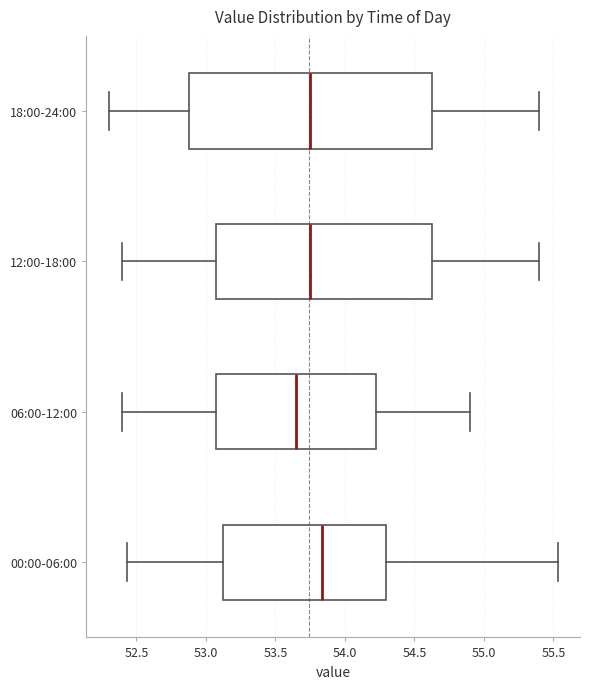

Which box has the furthest to the left median line?

06:00-12:00